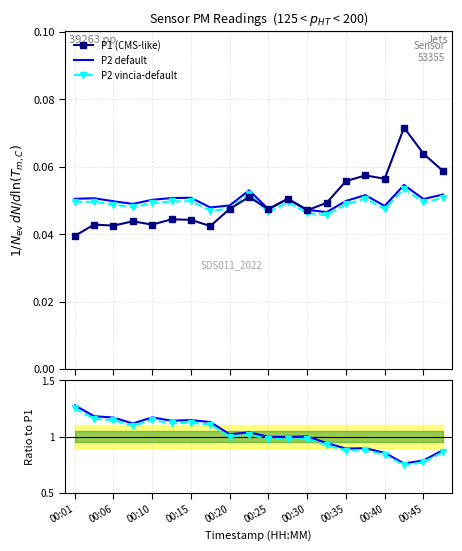

True or false: P2 vincia-default and P2 / P1 ratio cross at least once.

False